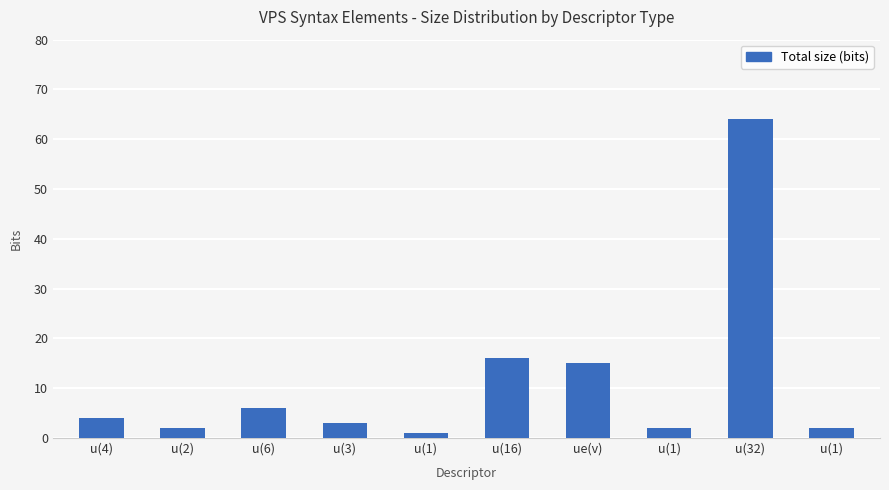

Which has a higher value, u(3) or ue(v)?

ue(v)